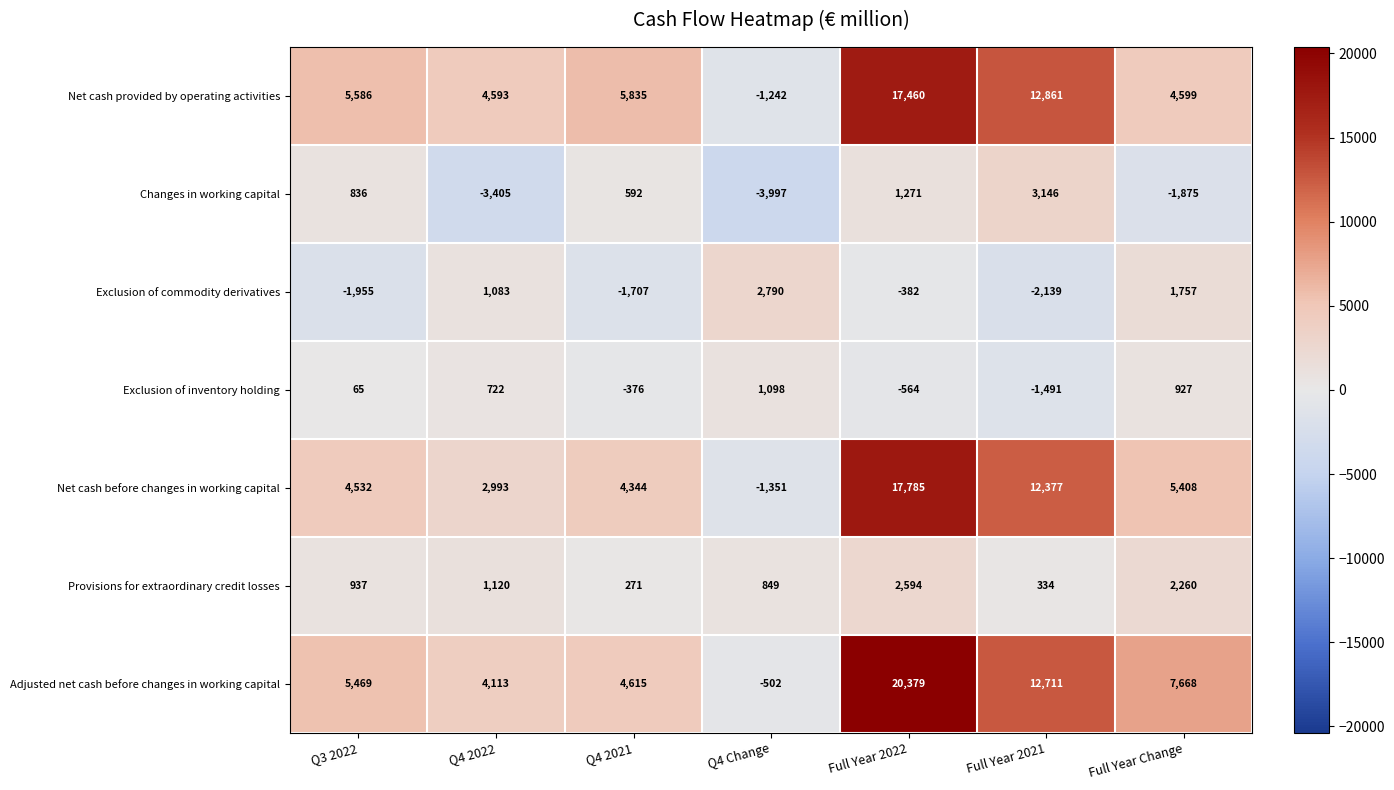

Which series has the largest total across all categories?

Adjusted net cash before changes in working capital